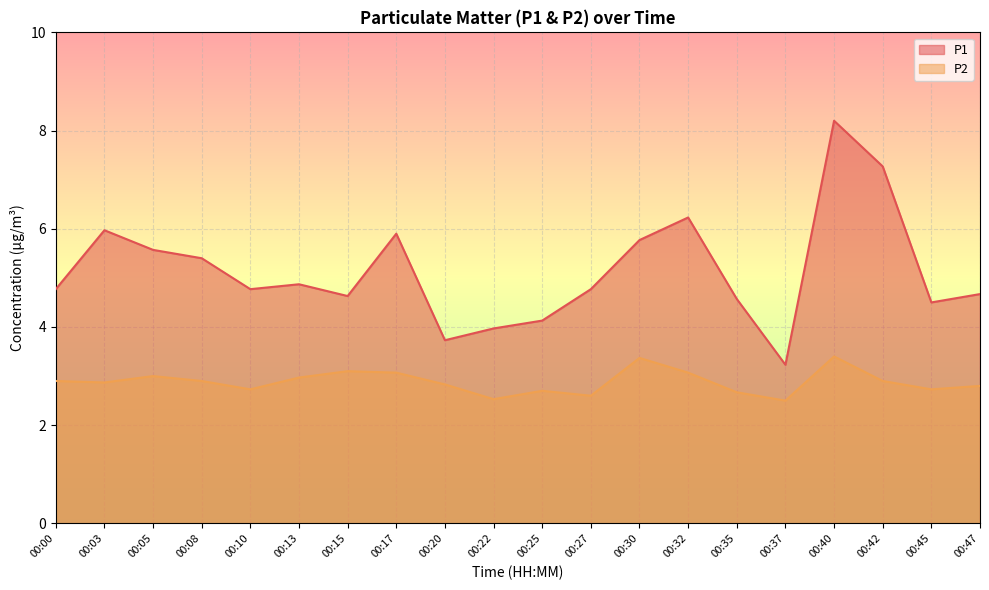

What is the total value across all series at 00:15?

7.7